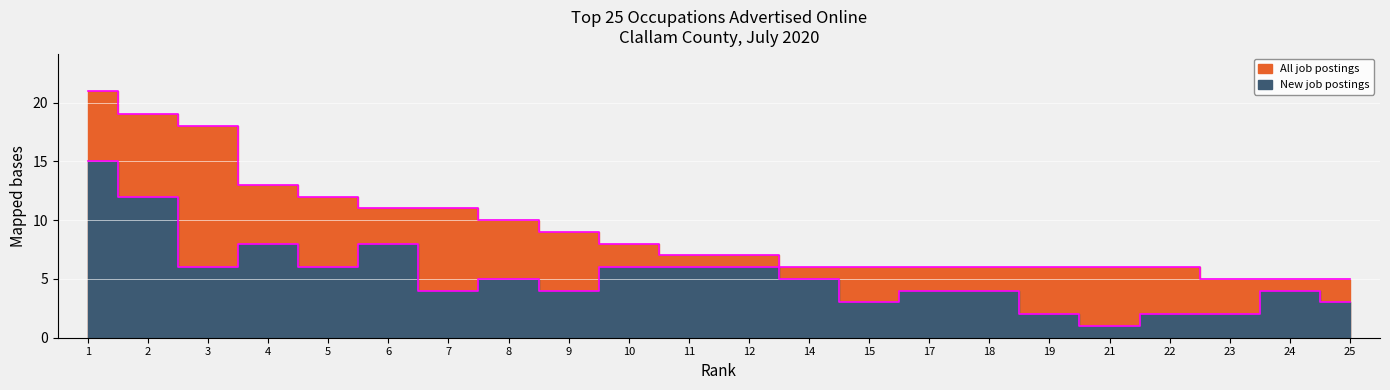

True or false: New job postings and All job postings intersect in this chart.

False